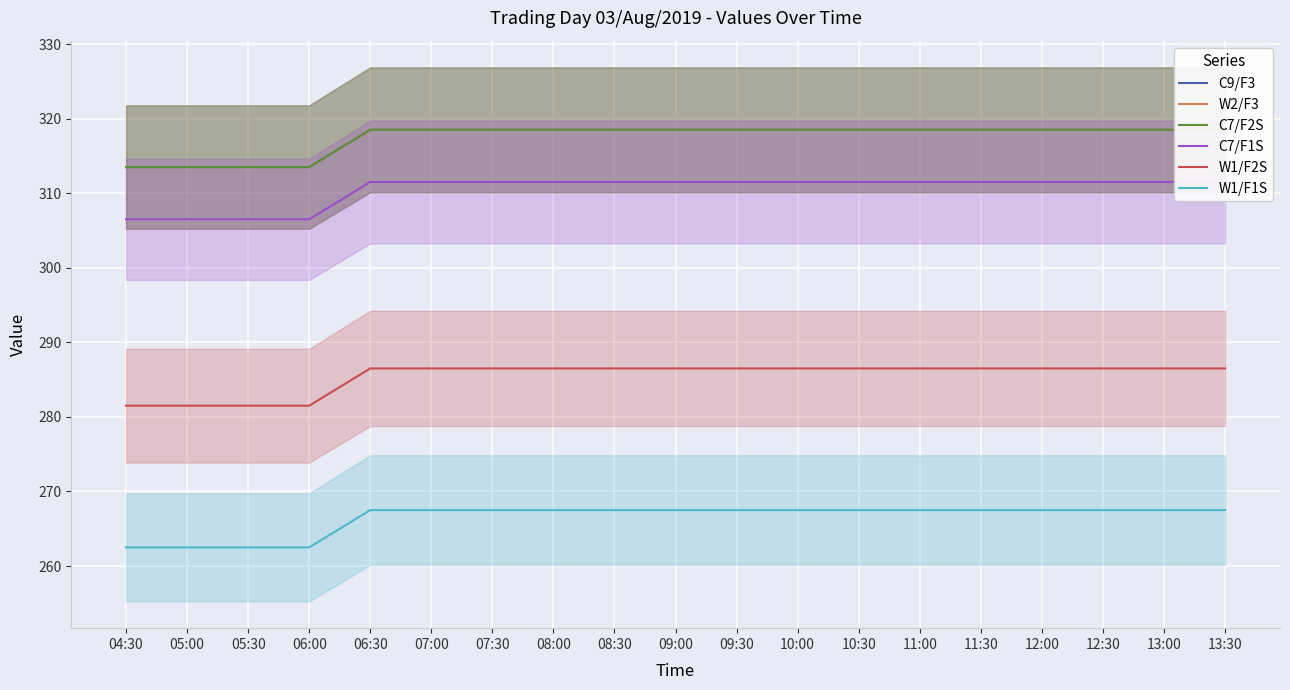

What is the maximum value shown in the chart?

318.5